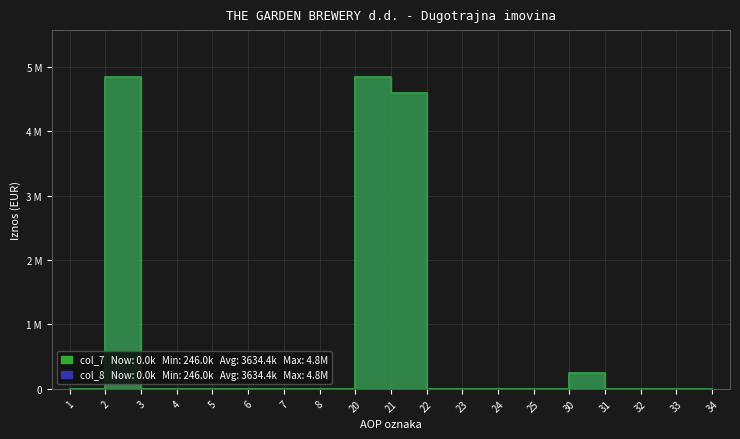

Between 21 and 2, which is larger?

2